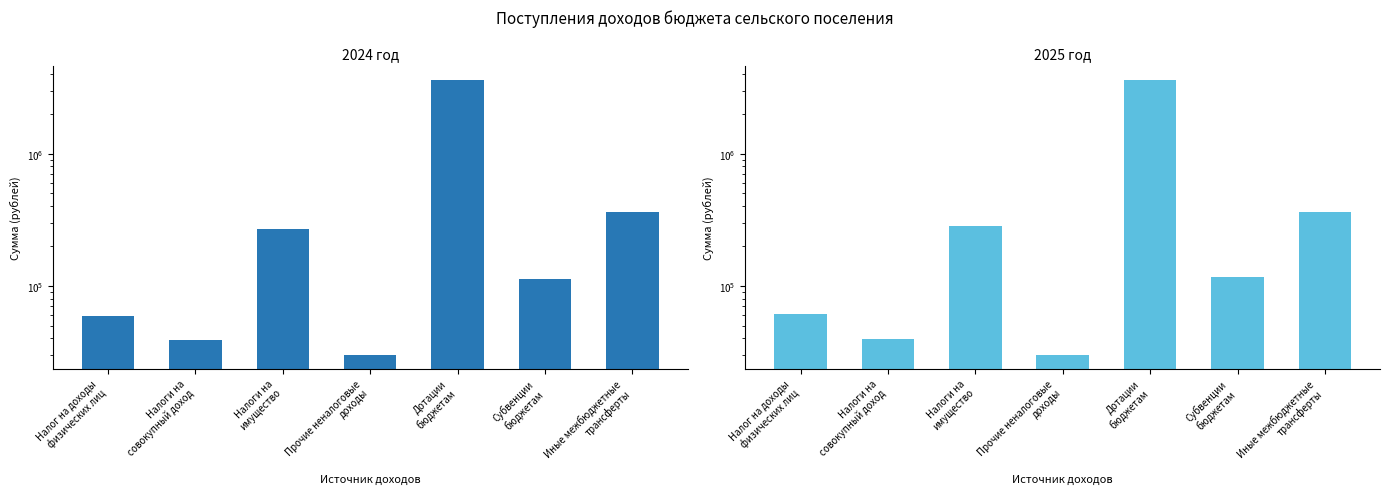

Between Налог на доходы
физических лиц and Налоги на
совокупный доход, which is larger?

Налог на доходы
физических лиц